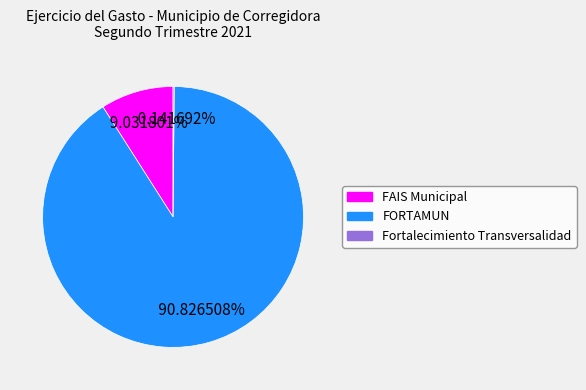

What is the ratio of the value at FORTAMUN to the value at FAIS Municipal?

10.1